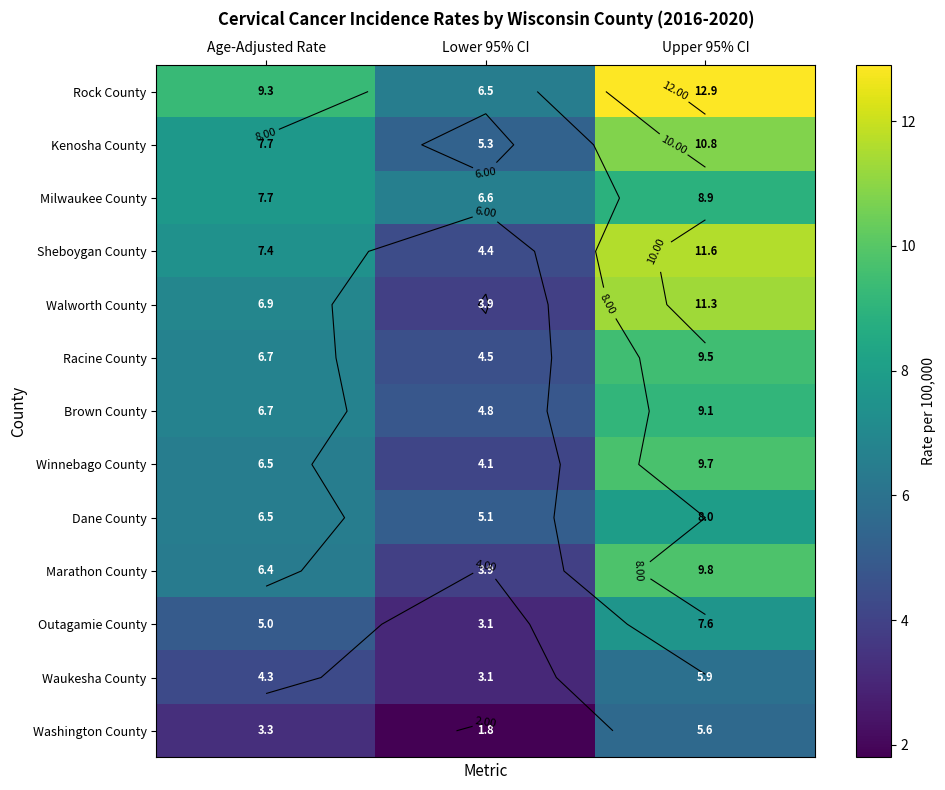

At how many categories does at least one series exceed 2?

3